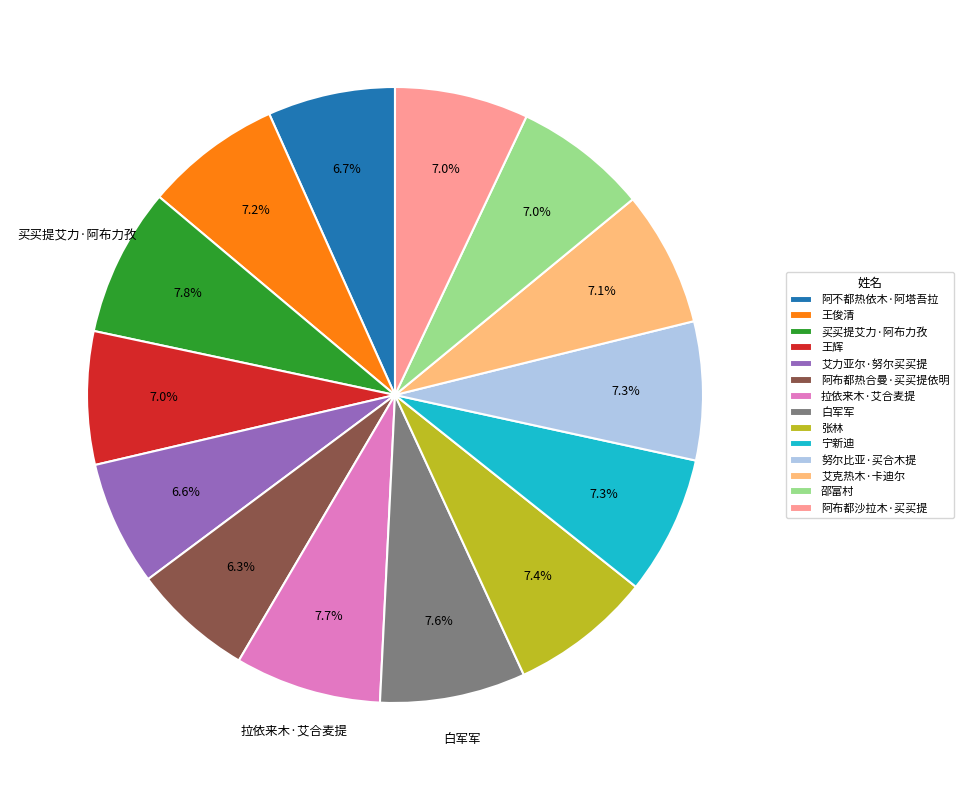

What portion of the pie excludes 拉依来木·艾合麦提?

92.3%